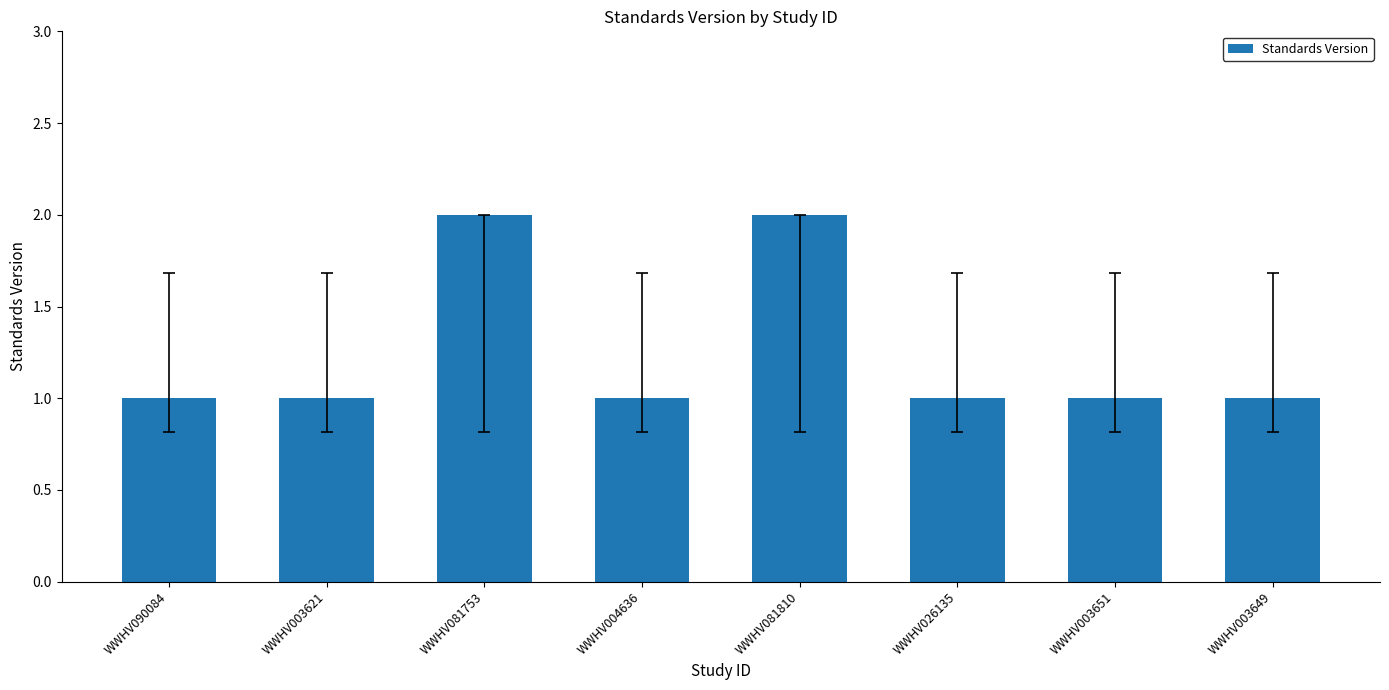

Is it true that the value at WWHV081753 is 3?

False